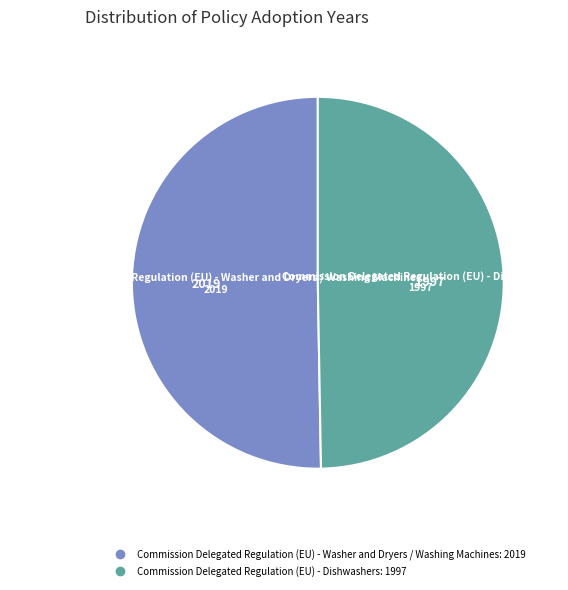

Does any single category account for the majority?

Yes